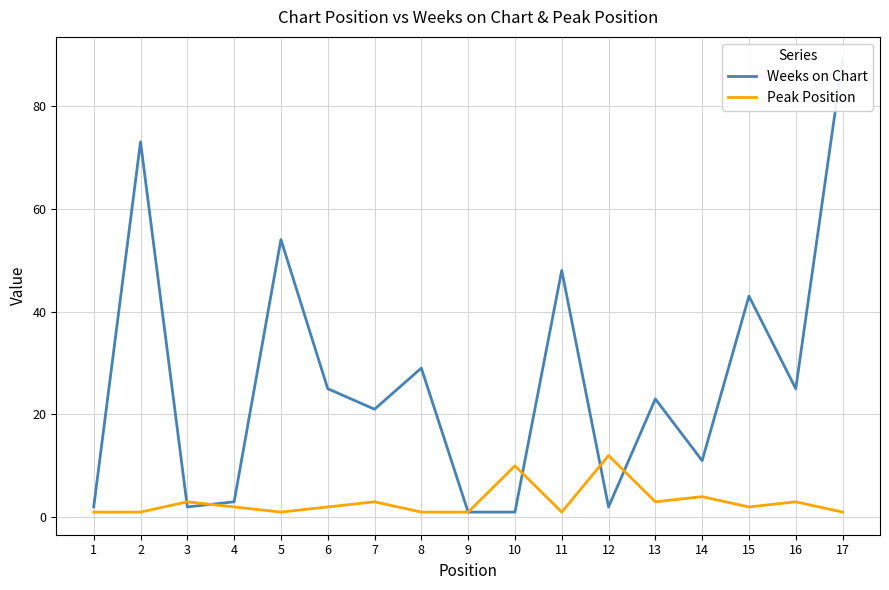

How many times do Peak Position and Weeks on Chart cross each other?

5